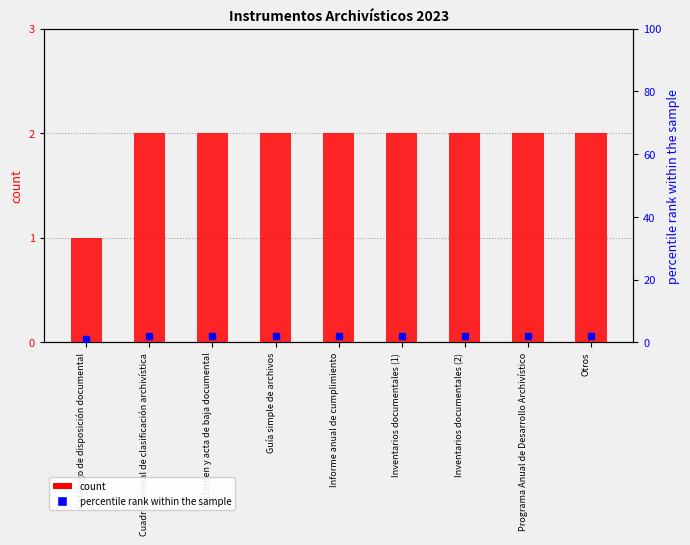

Is the value of count at Otros greater than the value of percentile rank within the sample at Guía simple de archivos?

No